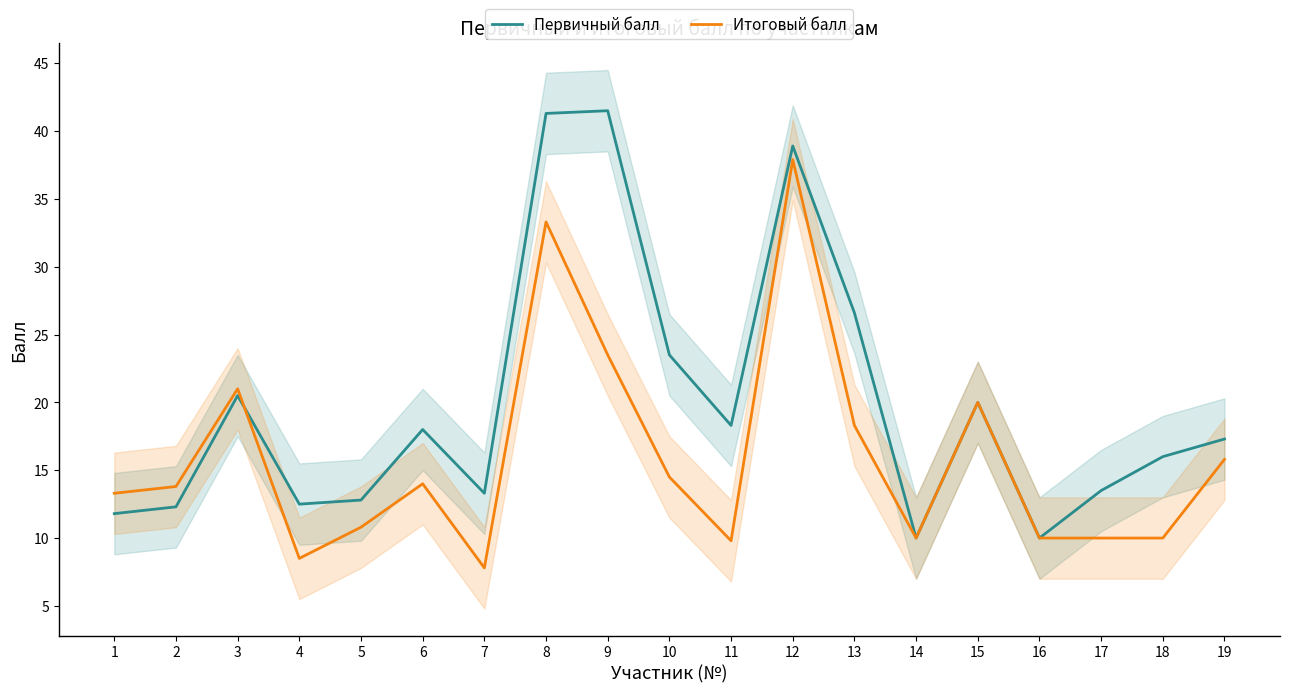

The value of Первичный балл at 11 is 18.3. True or false?

True